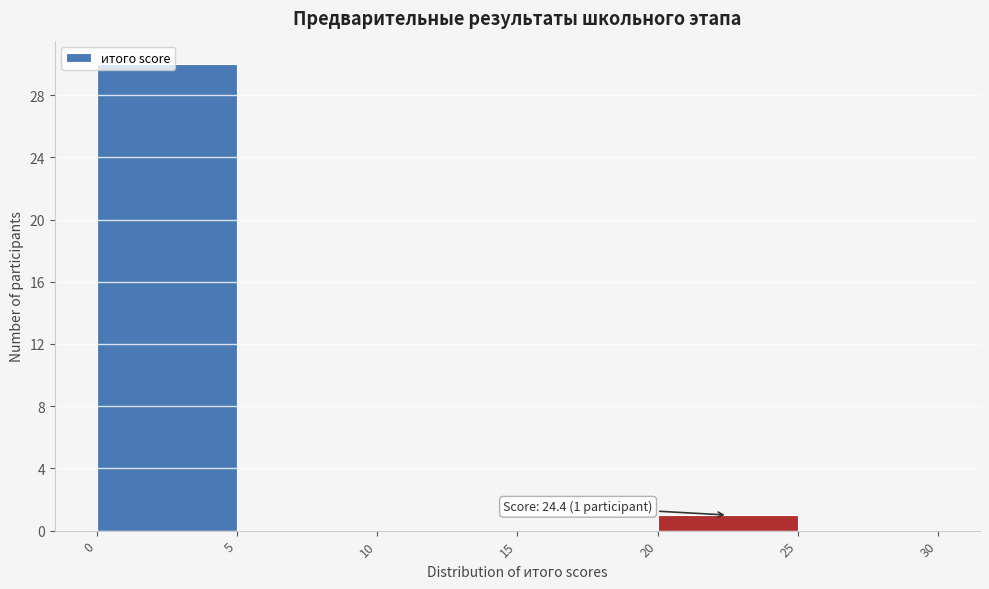

Over which range of the x-axis is the bar tallest?

0 to 5